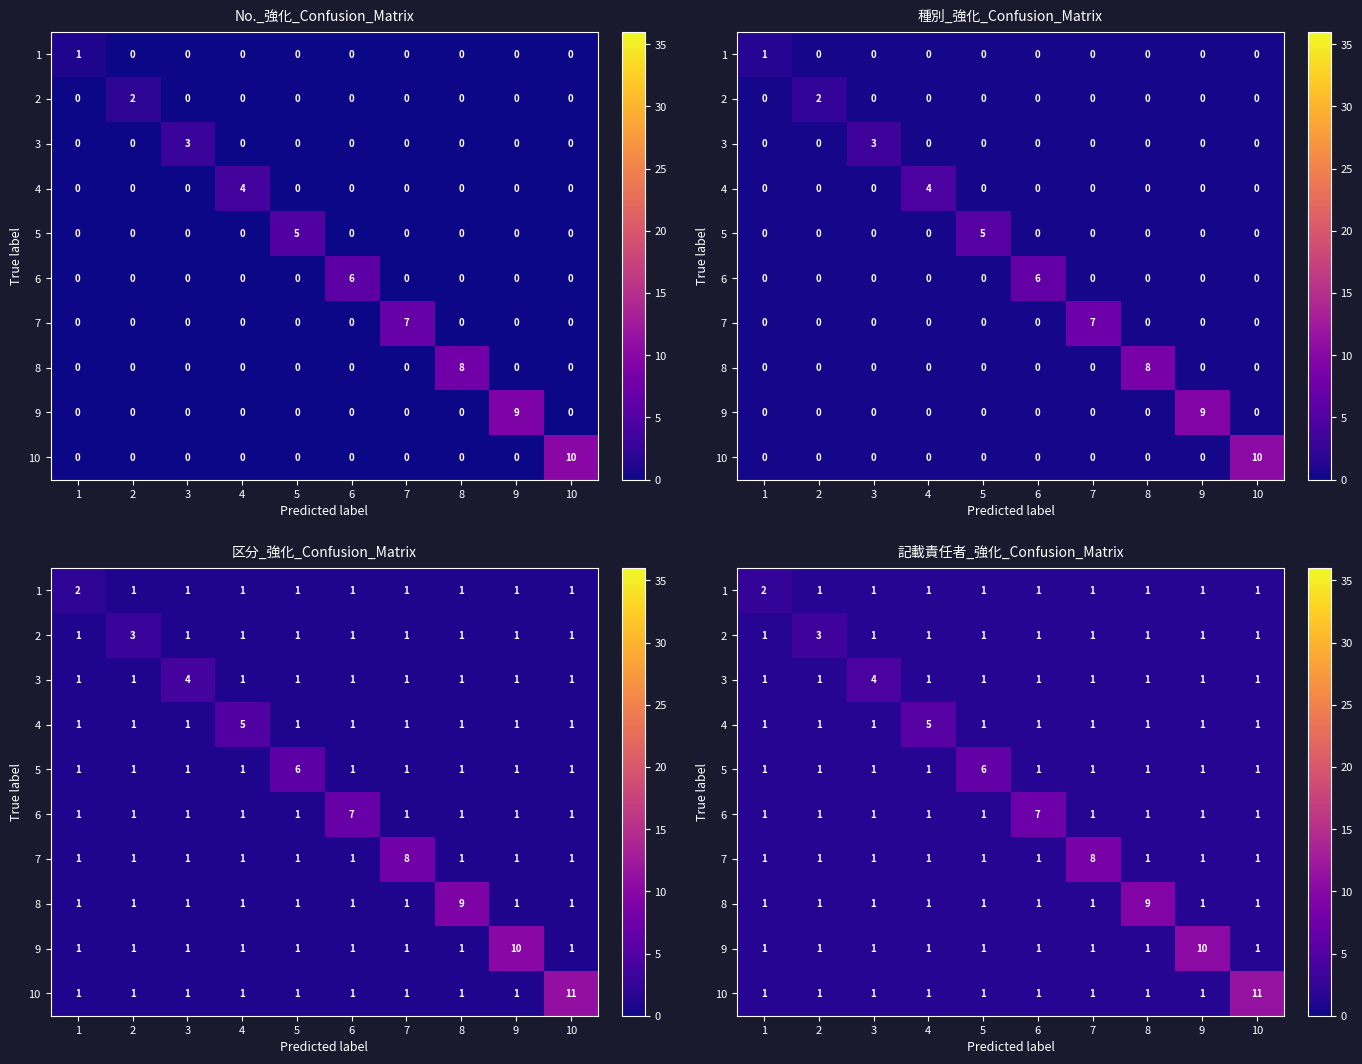

Count the number of categories in the chart.

10